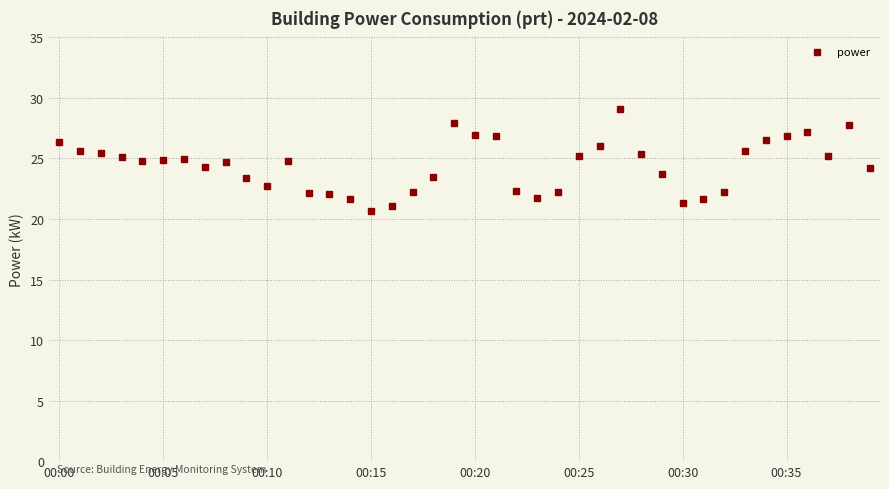

What is the smallest value displayed?

20.7